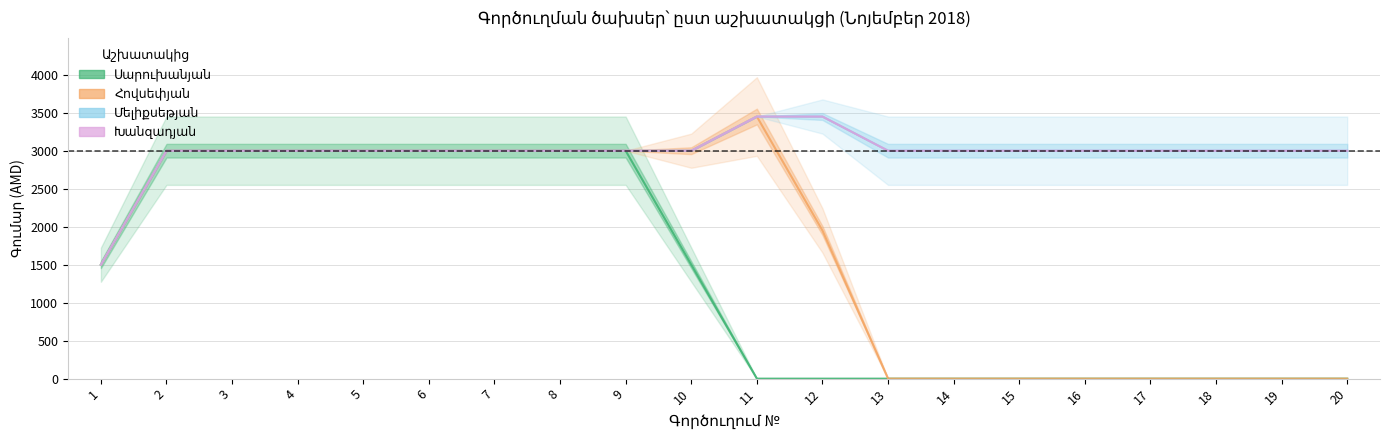

Is the value of Օրեր at 17 greater than the value of Գումար (AMD) at 17?

No